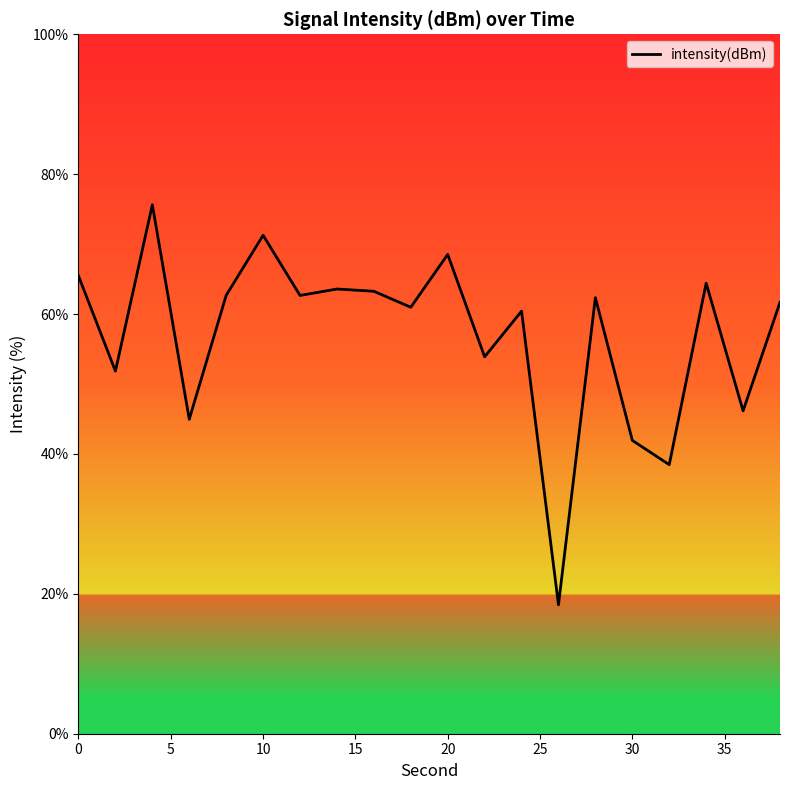

How many interior local peaks (higher than both neighbors) does the data have?

7